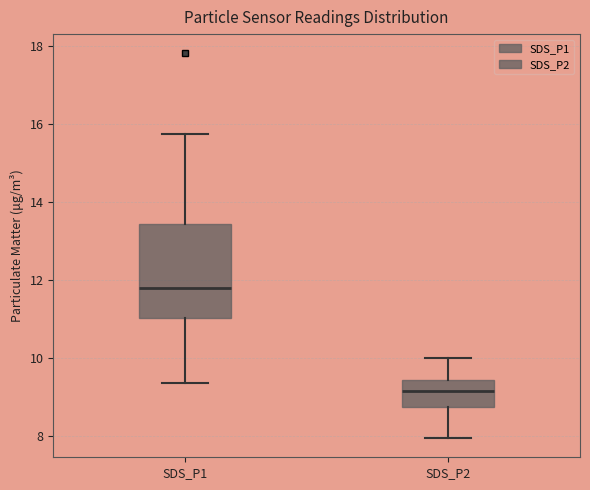

Reading left to right, read every box against the y-axis: the position of its median line, the range the box covers, and the ends of its whiskers. The values are not printed on the chart, so give them approximately, as read against the axis.

SDS_P1: median 11.8, box 11.0 to 13.4, whiskers 9.4 to 15.8
SDS_P2: median 9.2, box 8.8 to 9.4, whiskers 8.0 to 10.0